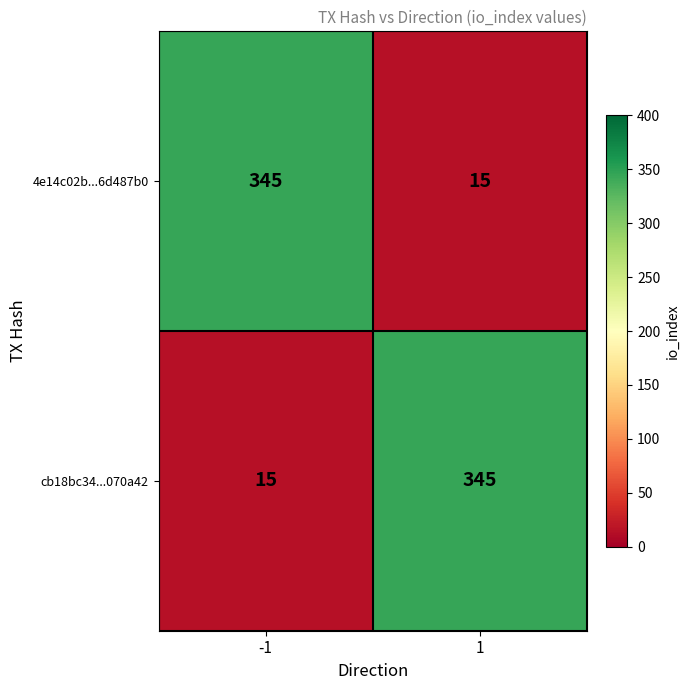

True or false: cb18bc34...070a42 has a value of 345 at 1.

True